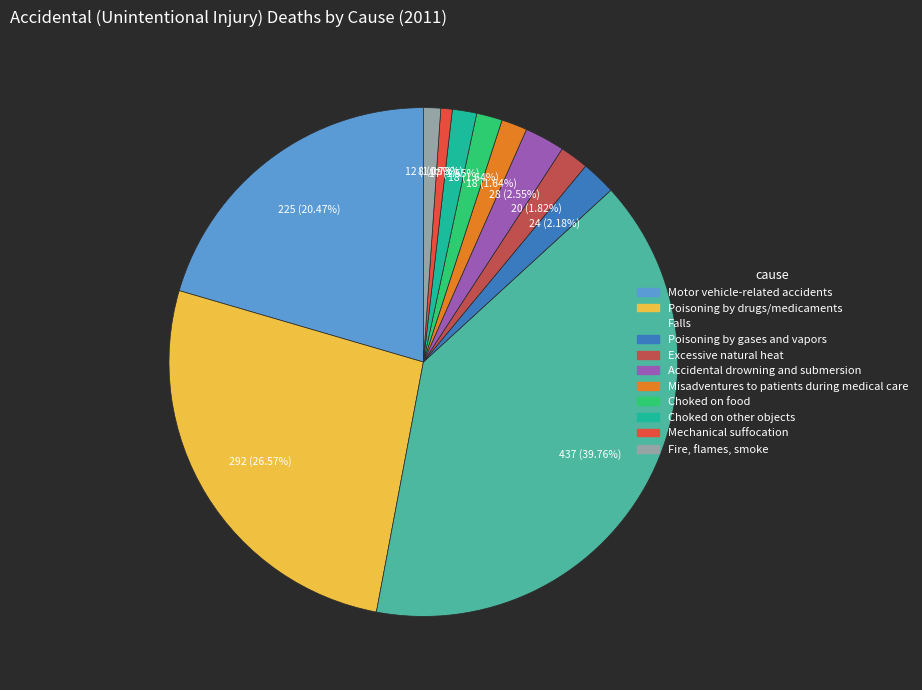

What portion of the pie excludes Excessive natural heat?

98.2%